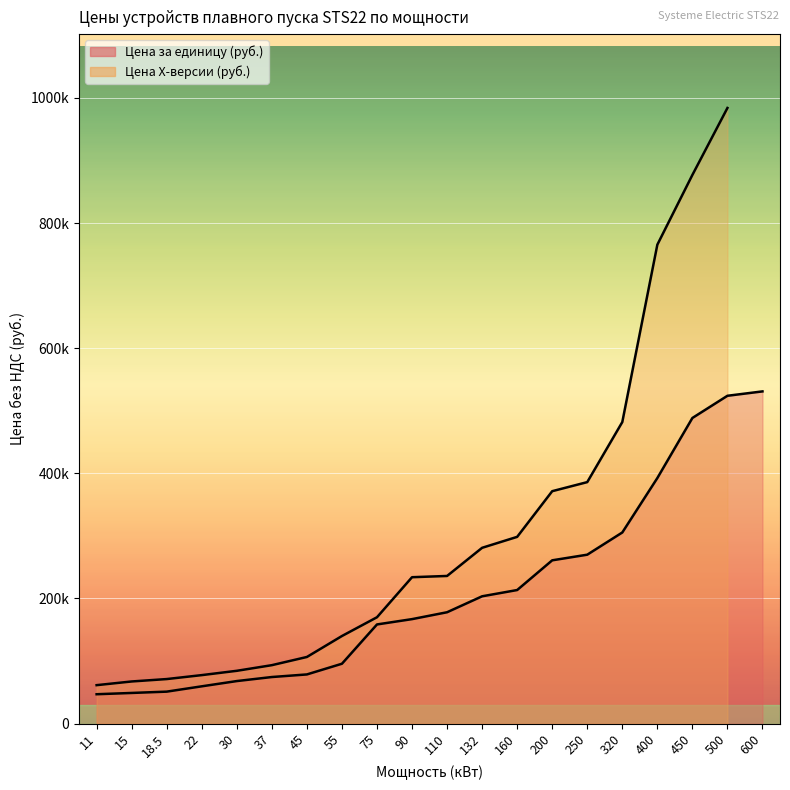

What is the minimum value shown in the chart?

46950